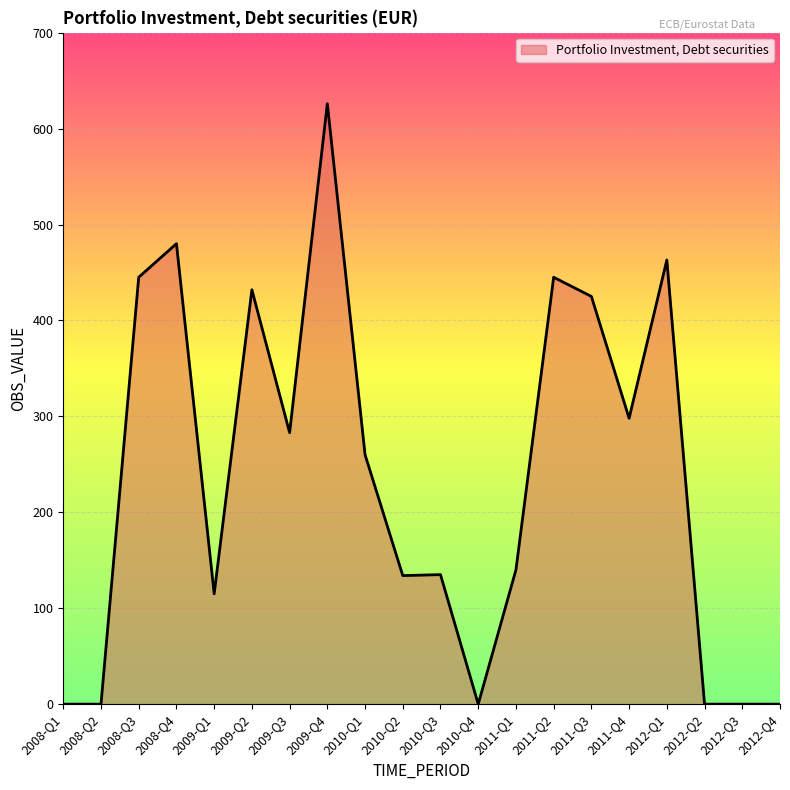

What is the average value?

234